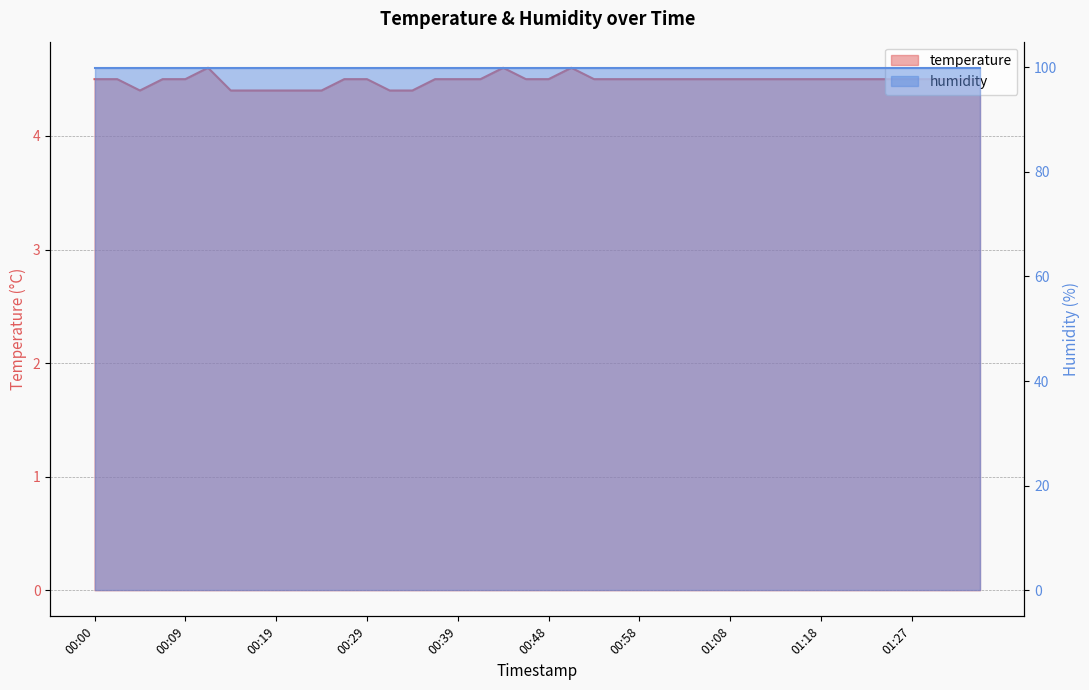

The chart shows a value of 6.7 at 00:07. True or false?

False